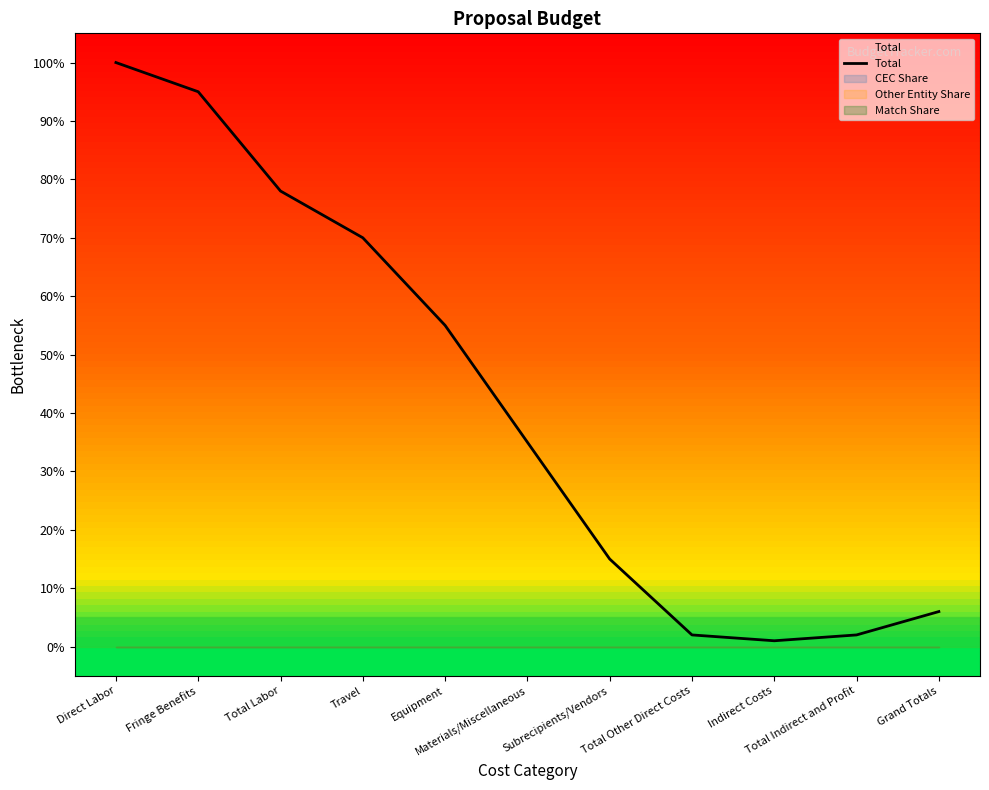

What position from the left is Total Other Direct Costs?

8